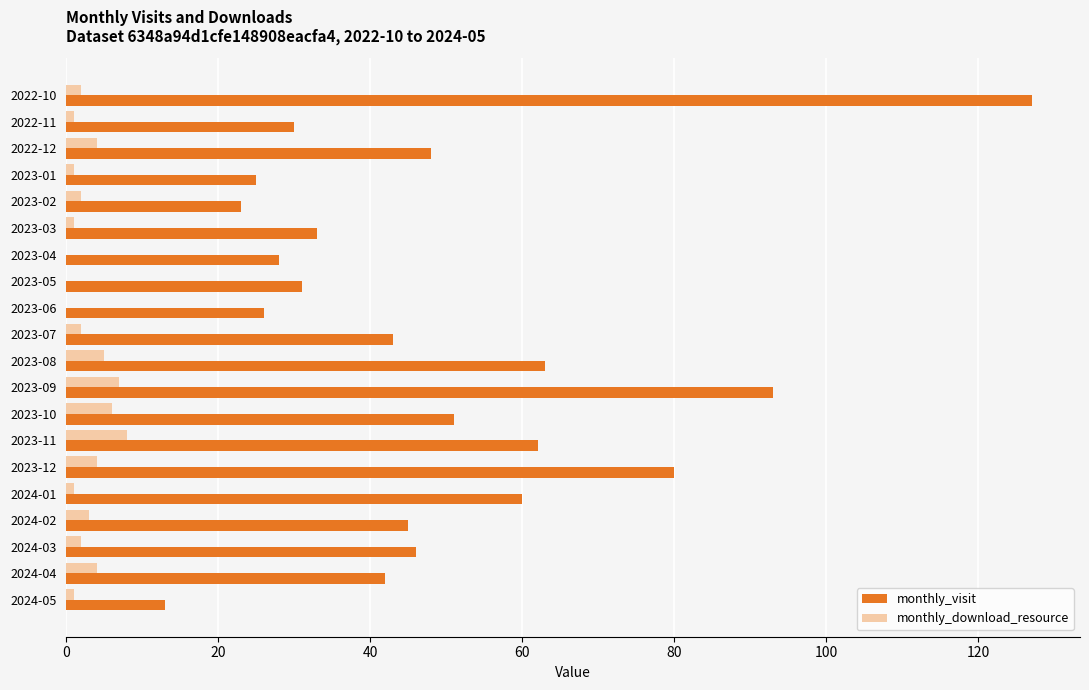

True or false: monthly_download_resource has a value of 1 at 2022-11.

True